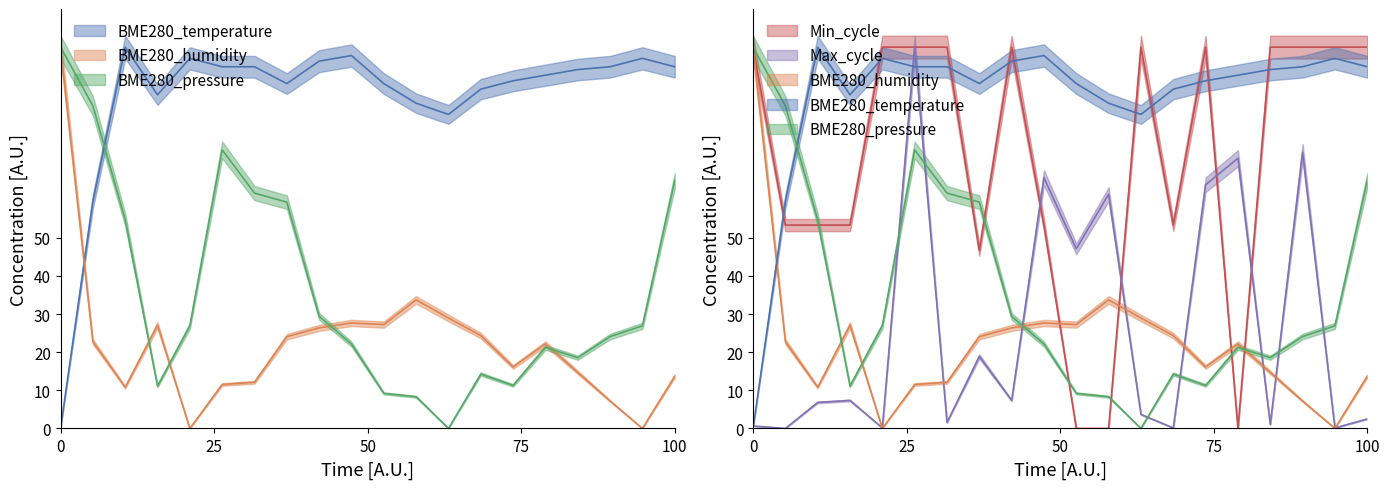

What is the value of the BME280_humidity point at the 3rd from the left?

10.8